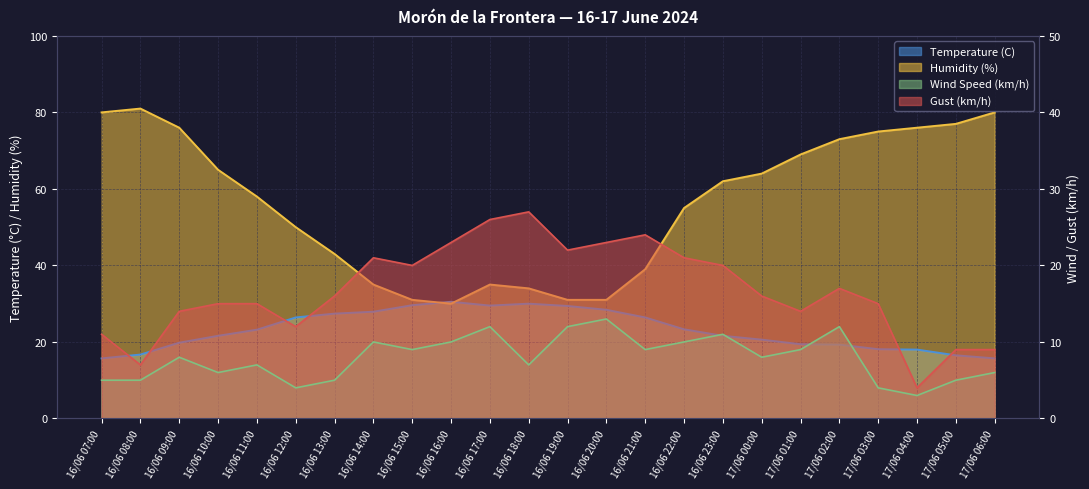

What is the label of the 2nd point from the left?

16/06 08:00